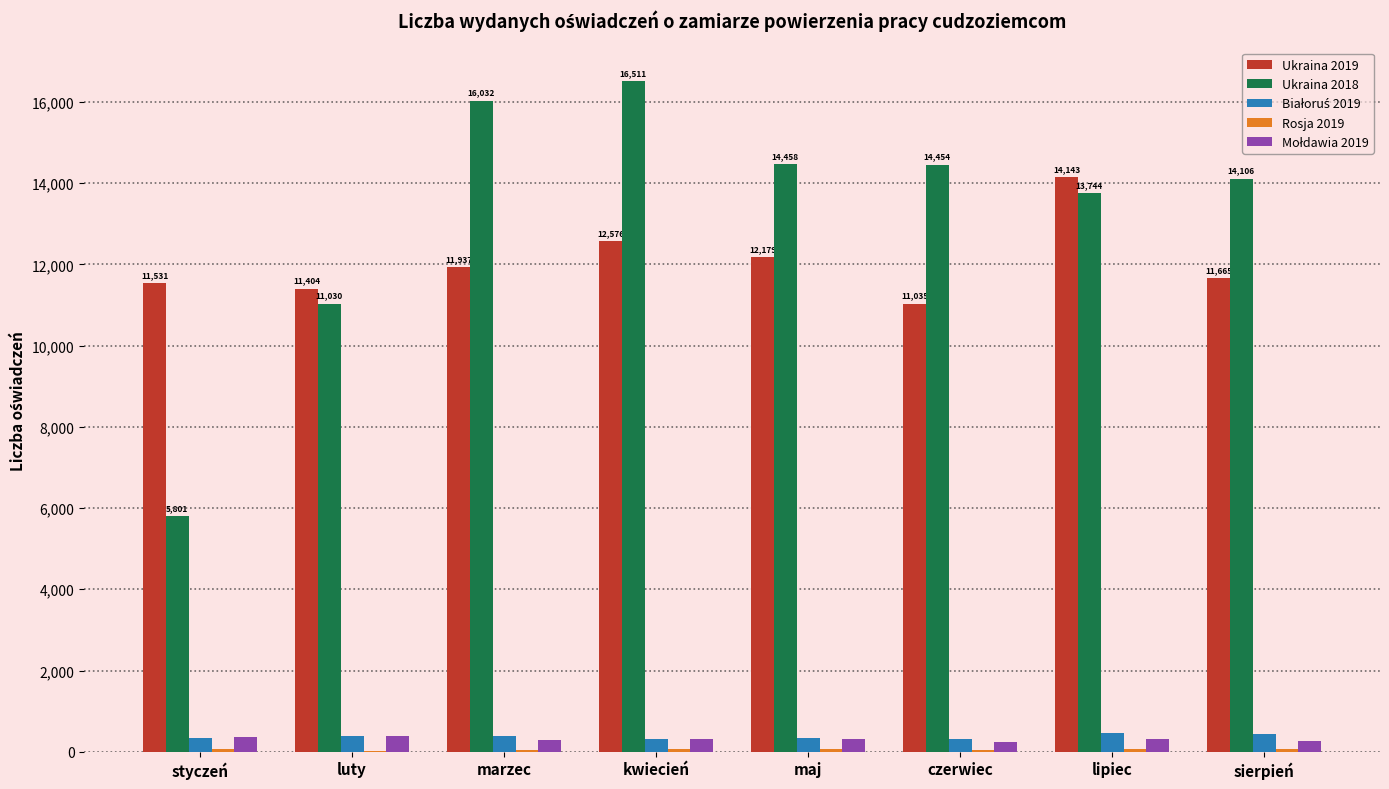

Which series has the largest total across all categories?

Ukraina 2018